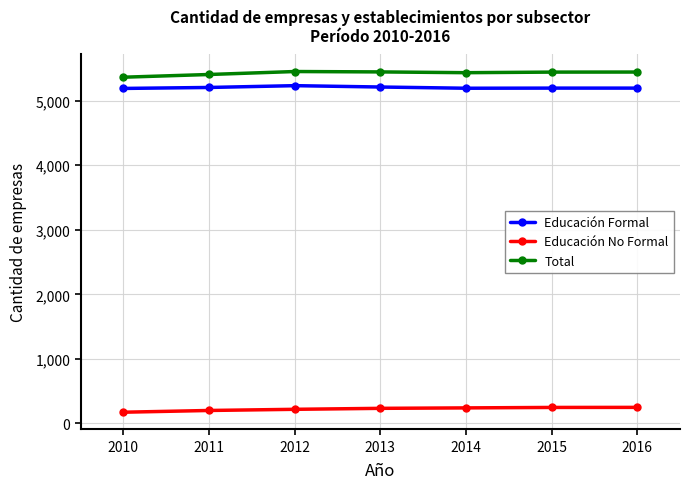

What is the value of the Educación No Formal point at the 7th from the left?

249